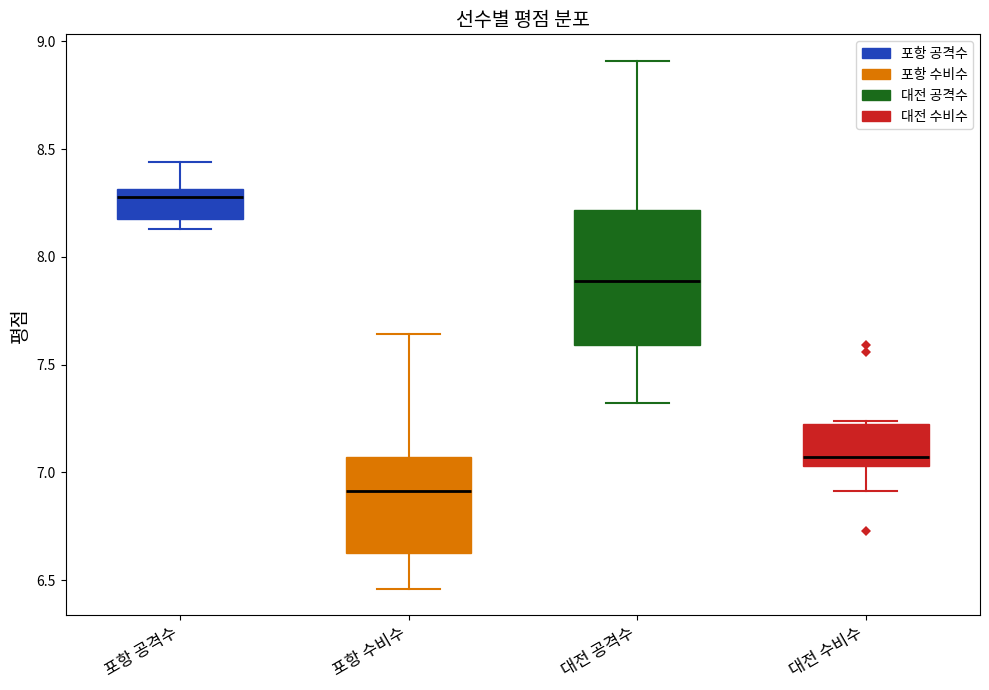

Reading left to right, read every box against the y-axis: the position of its median line, the range the box covers, and the ends of its whiskers. The values are not printed on the chart, so give them approximately, as read against the axis.

포항 공격수: median 8.30 (just below the box's upper edge), box 8.15 to 8.30, whiskers 8.15 (just below the box's lower edge) to 8.45
포항 수비수: median 6.90, box 6.65 to 7.05, whiskers 6.45 to 7.65
대전 공격수: median 7.90, box 7.60 to 8.20, whiskers 7.30 to 8.90
대전 수비수: median 7.05 (just above the box's lower edge), box 7.05 to 7.25, whiskers 6.90 to 7.25